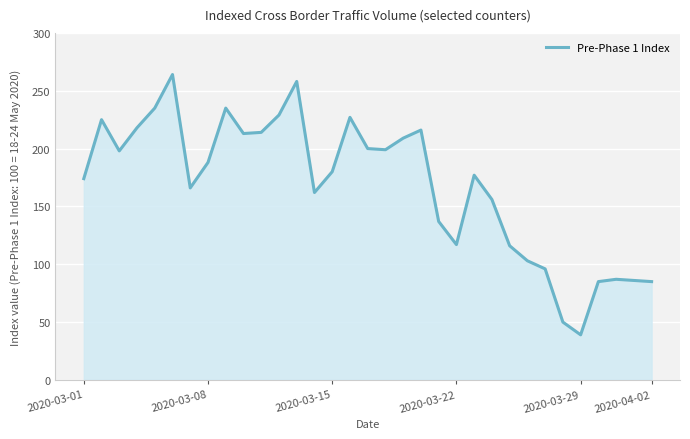

What is the minimum value shown in the chart?

39